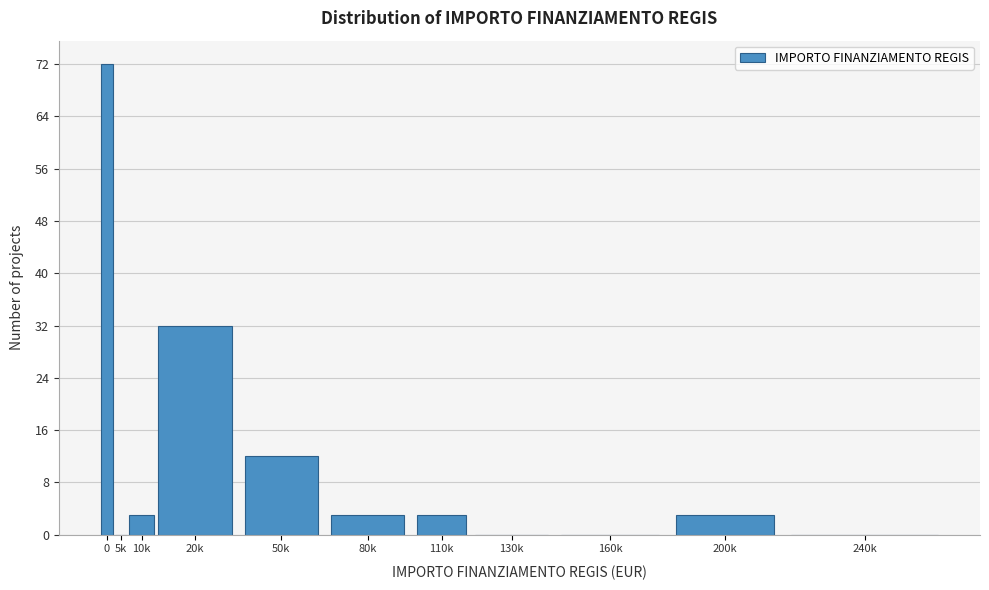

Read the value at 50k, to the nearest 10.

10